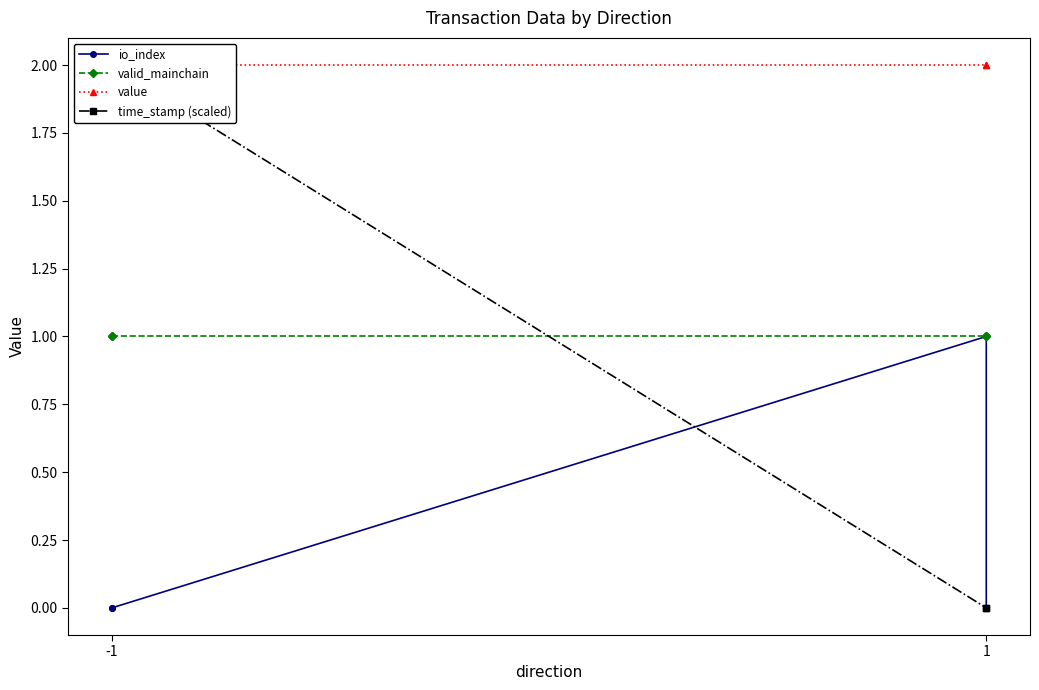

What is the difference between the io_index values at 2 and 3?

1.0